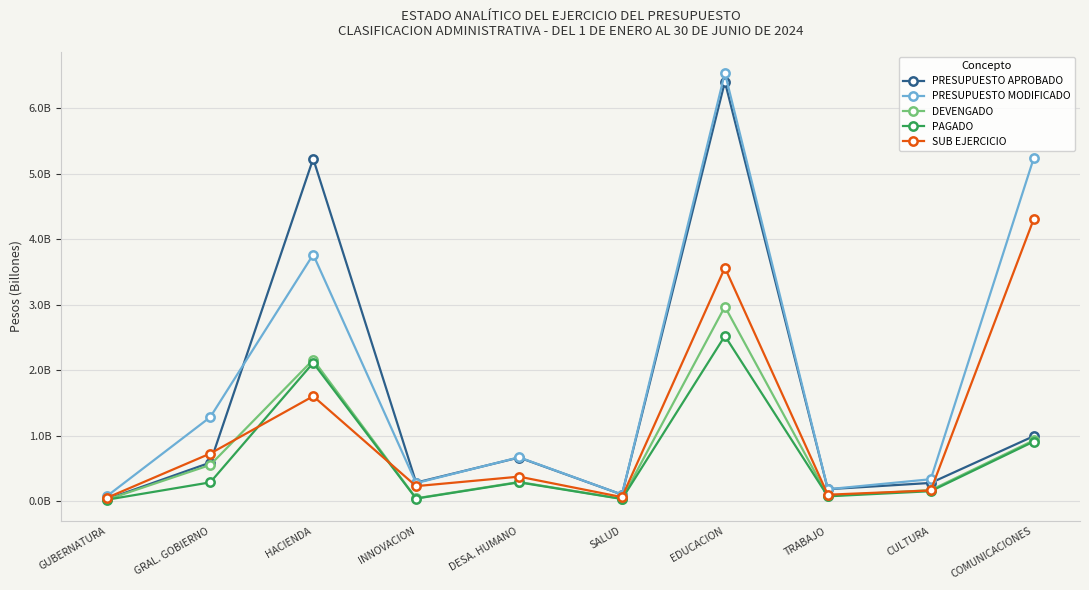

What are all the series names shown in the legend?

PRESUPUESTO APROBADO, PRESUPUESTO MODIFICADO, DEVENGADO, PAGADO, SUB EJERCICIO